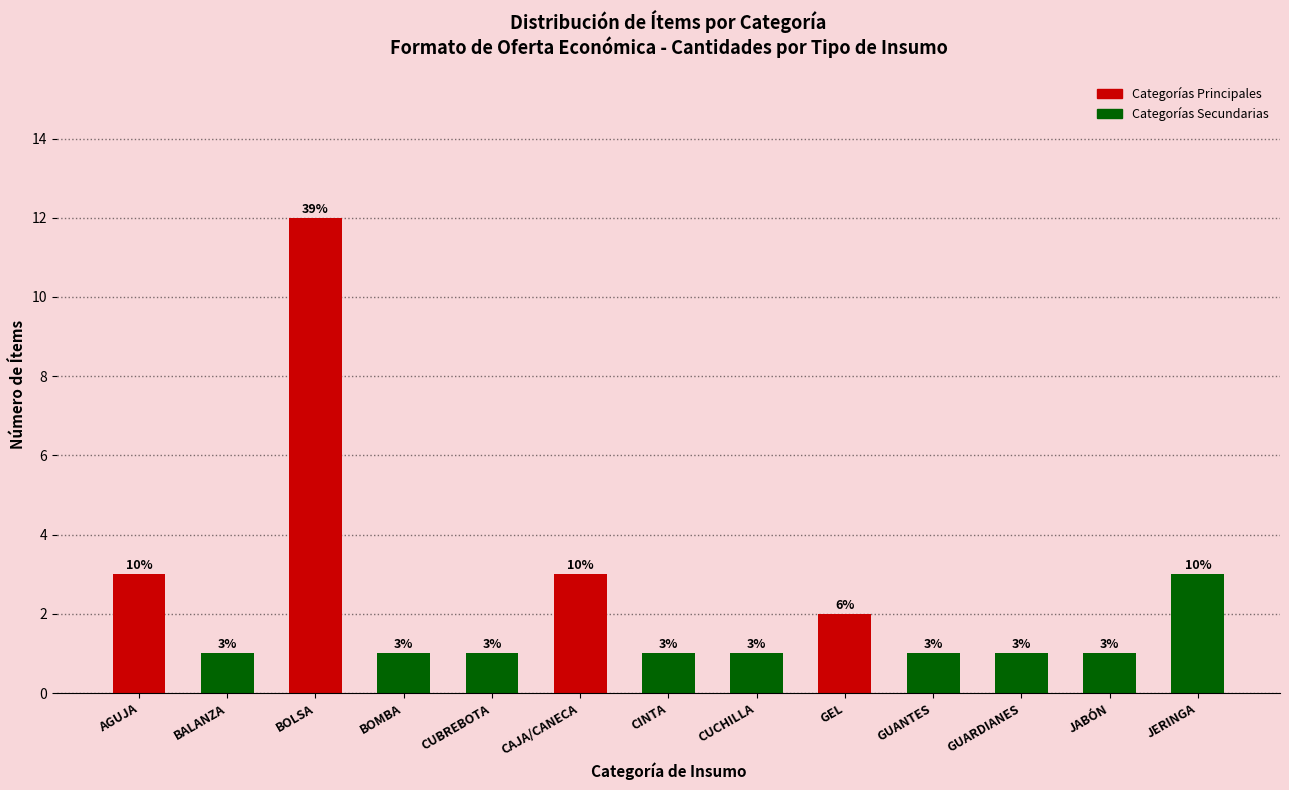

Reading right to left, transcribe all the data shown in this chart.

3	1	1	1	2	1	1	3	1	1	12	1	3